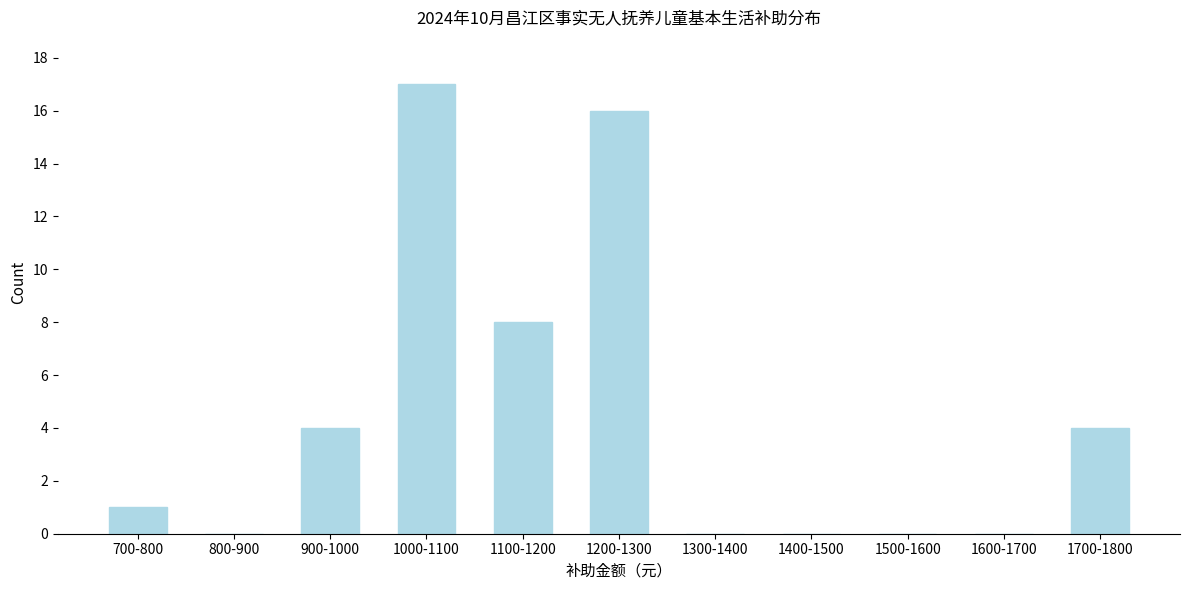

Reading left to right, extract all data points from this chart.

700-800=1	800-900=0	900-1000=4	1000-1100=17	1100-1200=8	1200-1300=16	1300-1400=0	1400-1500=0	1500-1600=0	1600-1700=0	1700-1800=4